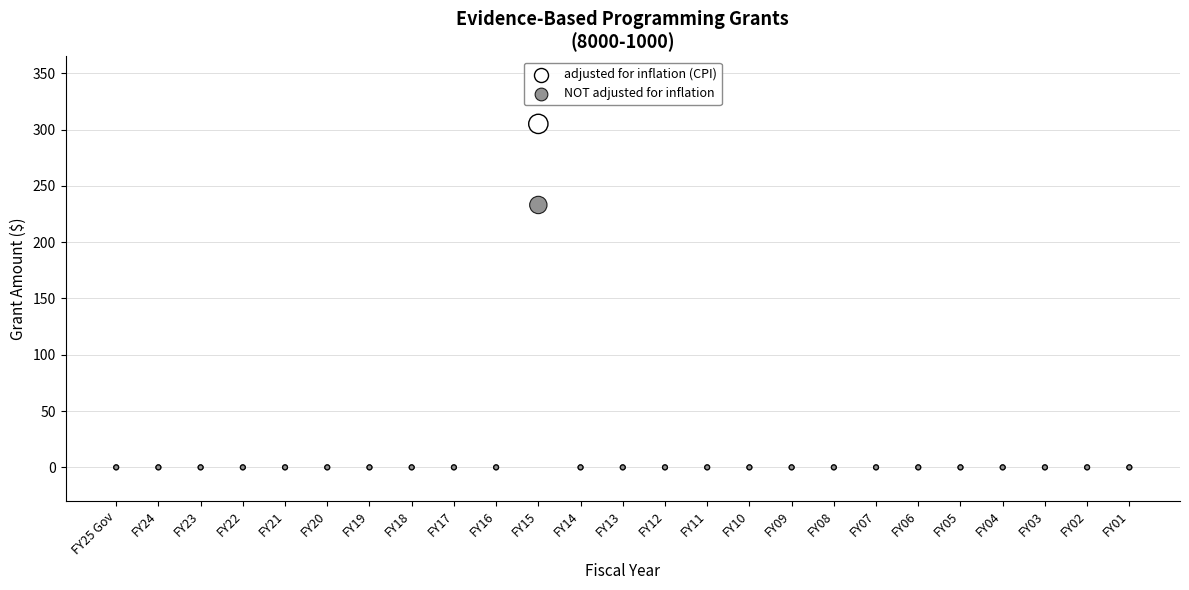

What are all the series names shown in the legend?

adjusted for inflation (CPI), NOT adjusted for inflation